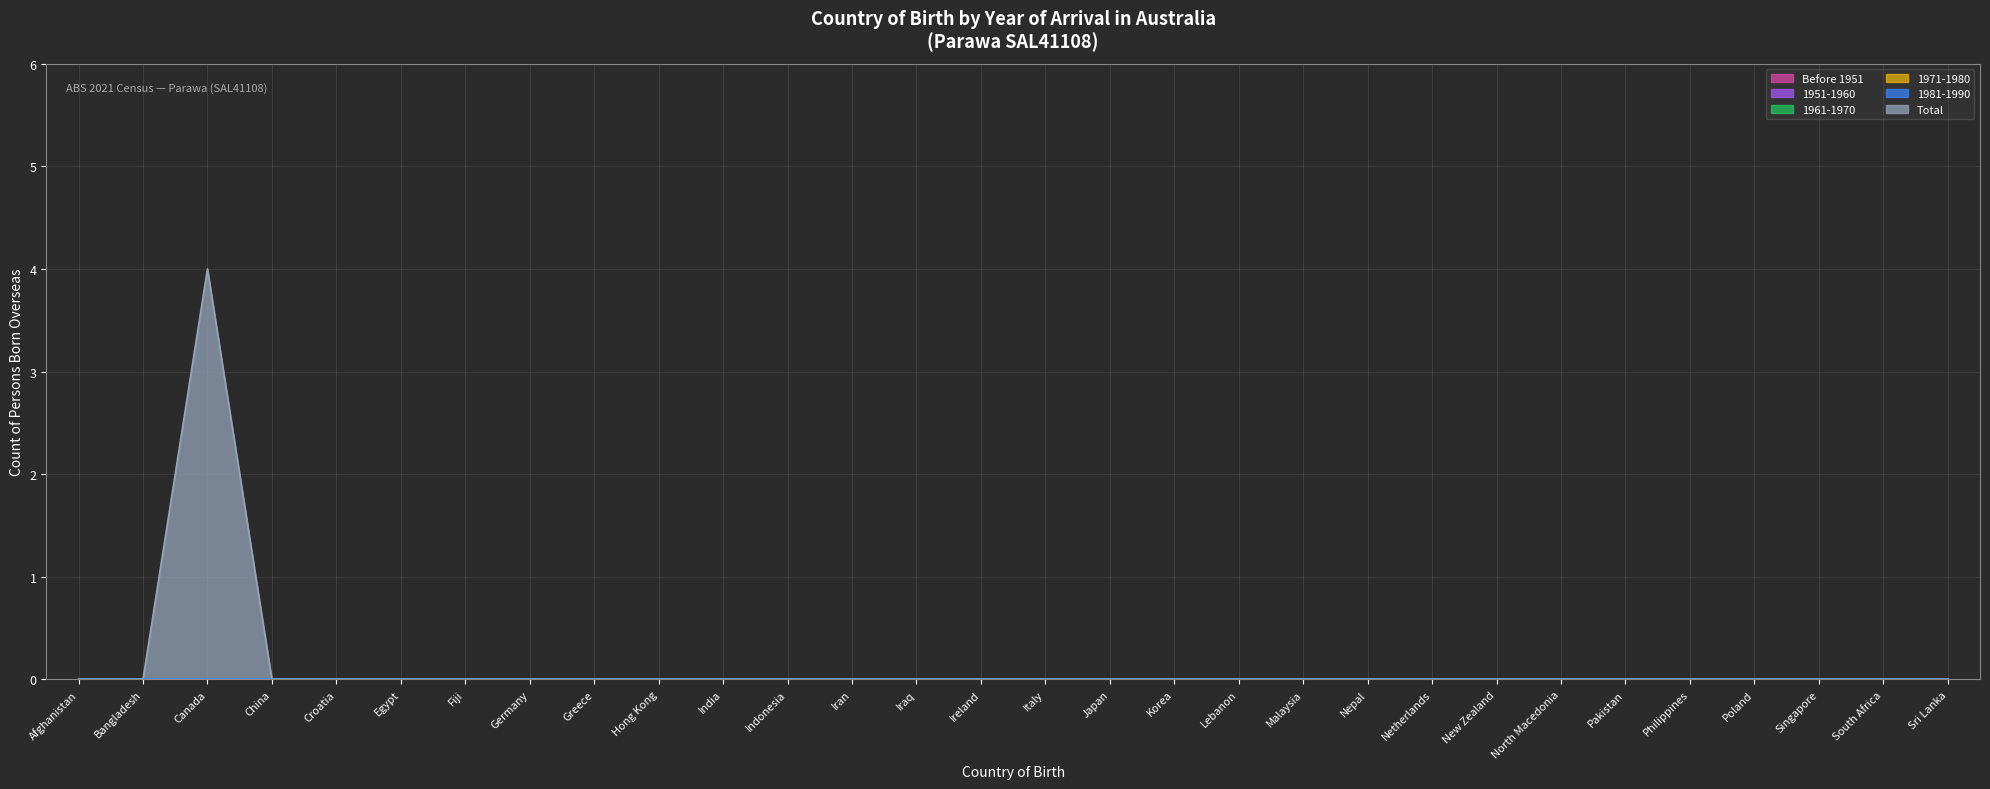

At how many categories does at least one series exceed 0?

1